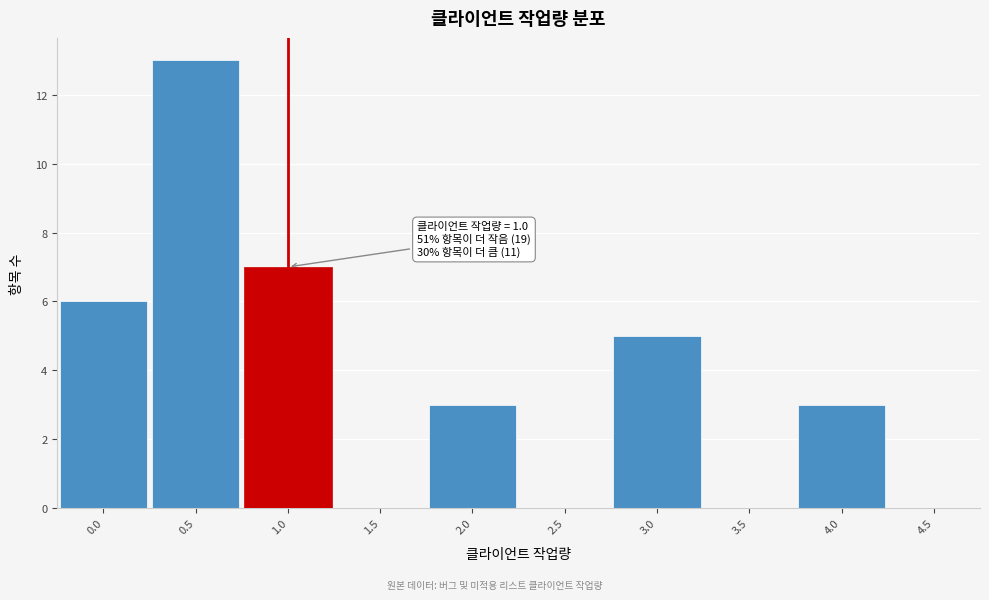

Which range on the x-axis has the tallest bar?

0.25 to 0.75